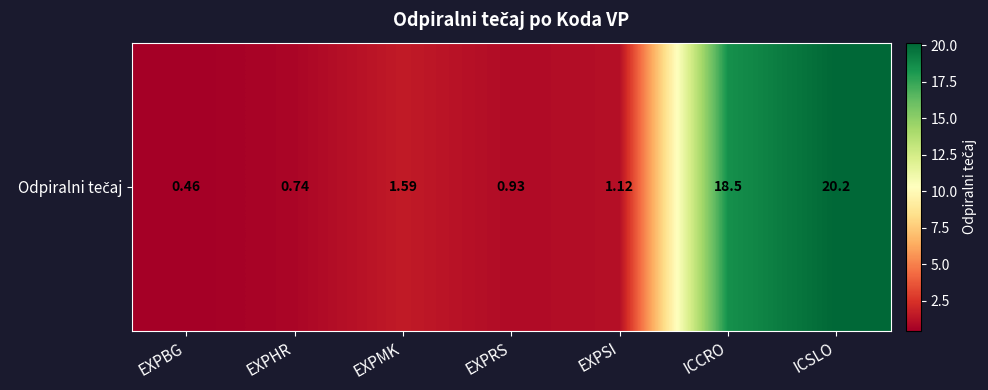

What is the greatest value displayed?

20.2